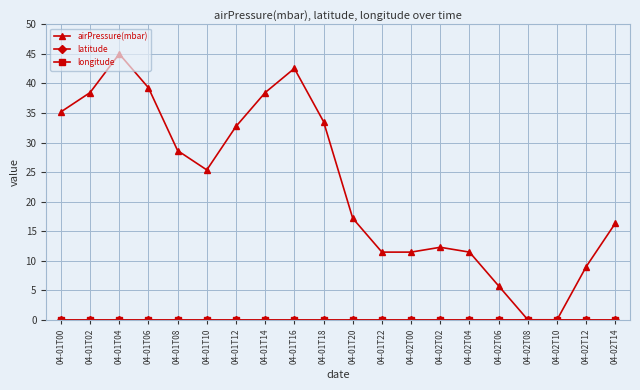

Does the chart have visible grid lines?

Yes